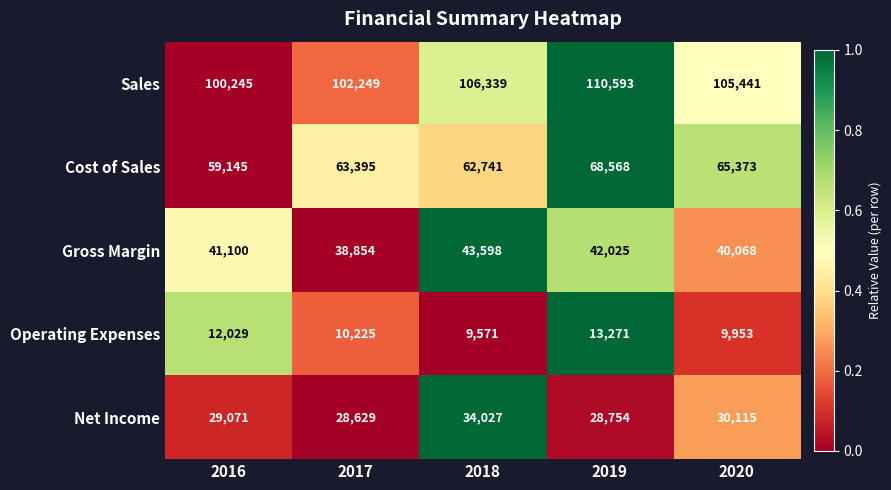

At how many categories does at least one series exceed 13012?

5